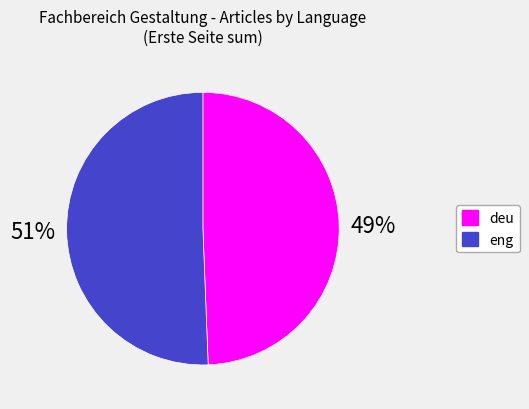

Does any single category account for the majority?

Yes